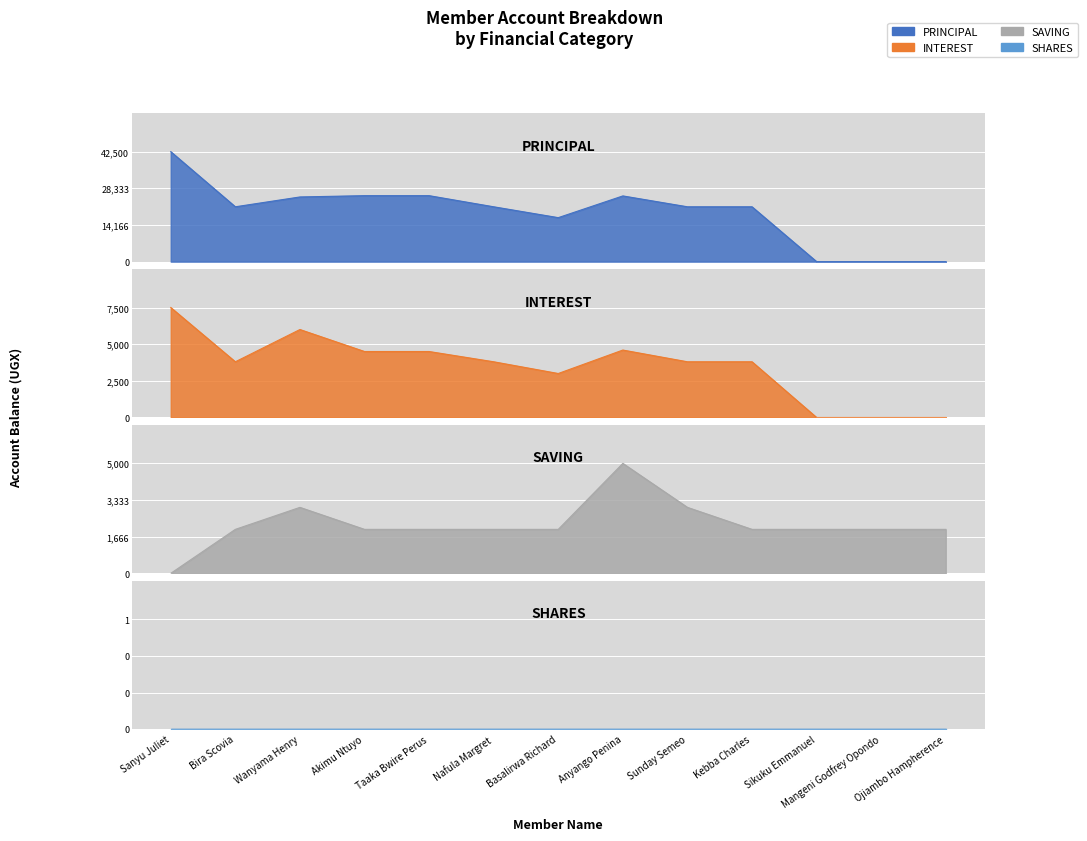

At which label does INTEREST reach its peak?

Sanyu Juliet